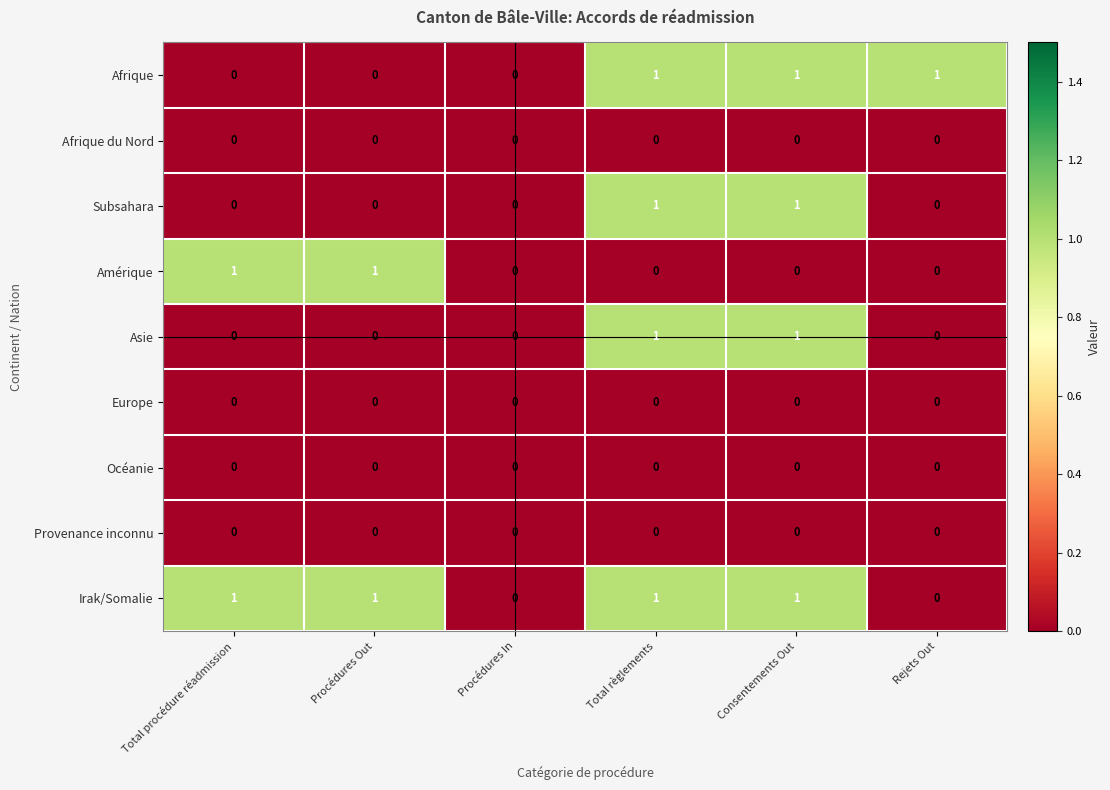

The value of Amérique at Total règlements is 1. True or false?

False